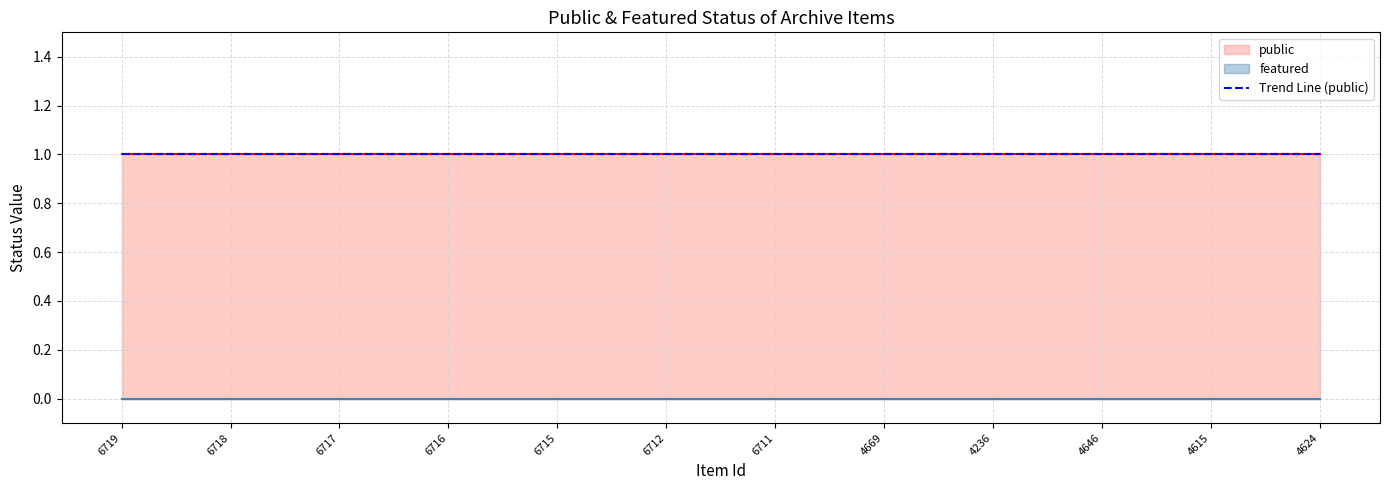

True or false: public and featured intersect in this chart.

False